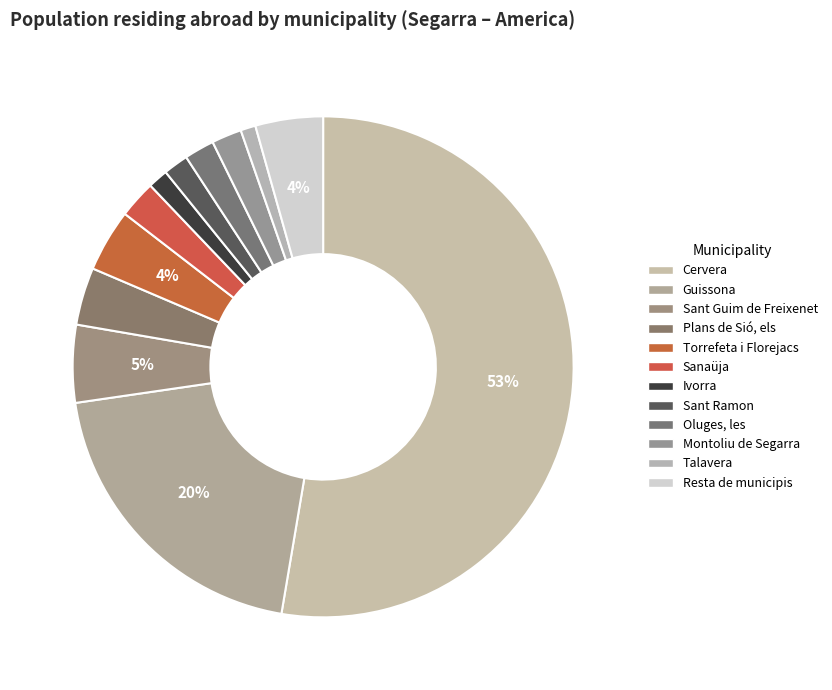

Combined, what portion of the pie is Montoliu de Segarra and Cervera?

54.6%